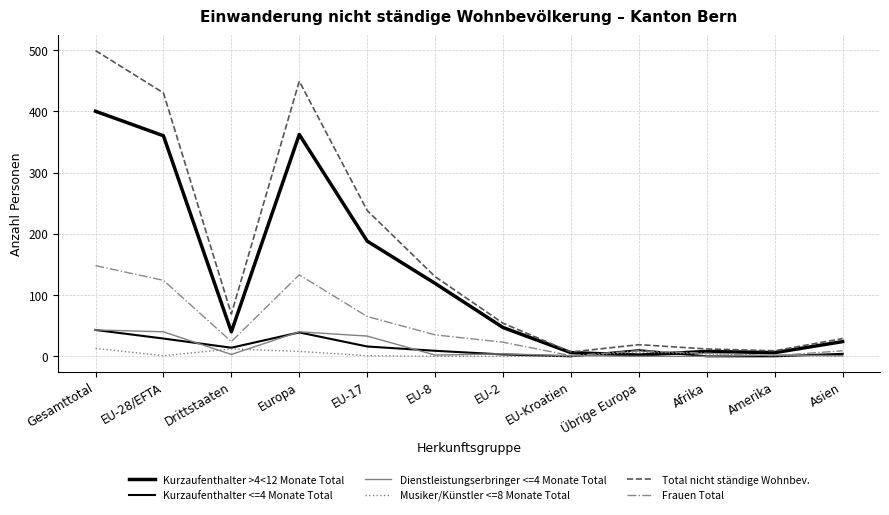

Does the chart display data point markers on the line(s)?

No